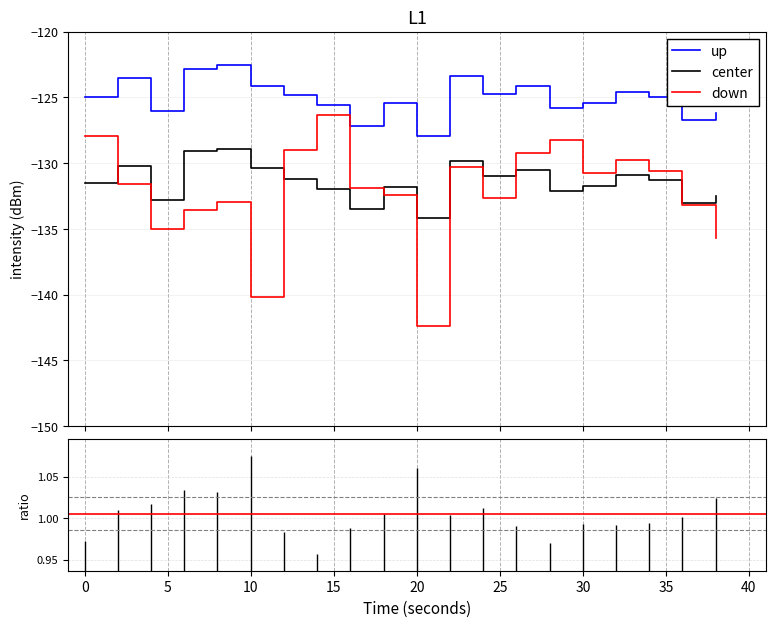

True or false: center and up cross at least once.

False